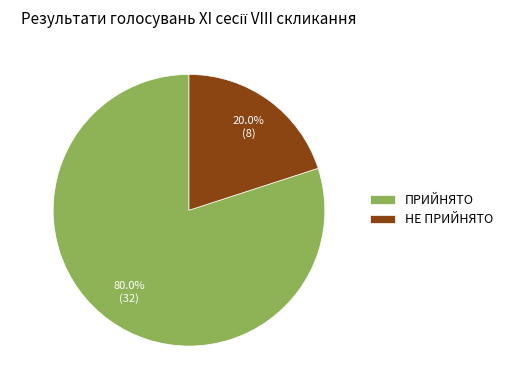

What is the smallest slice in the pie chart?

НЕ ПРИЙНЯТО